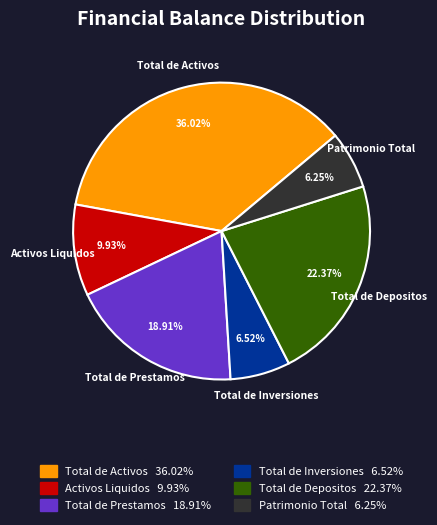

Does Total de Activos represent more than half of the total?

No